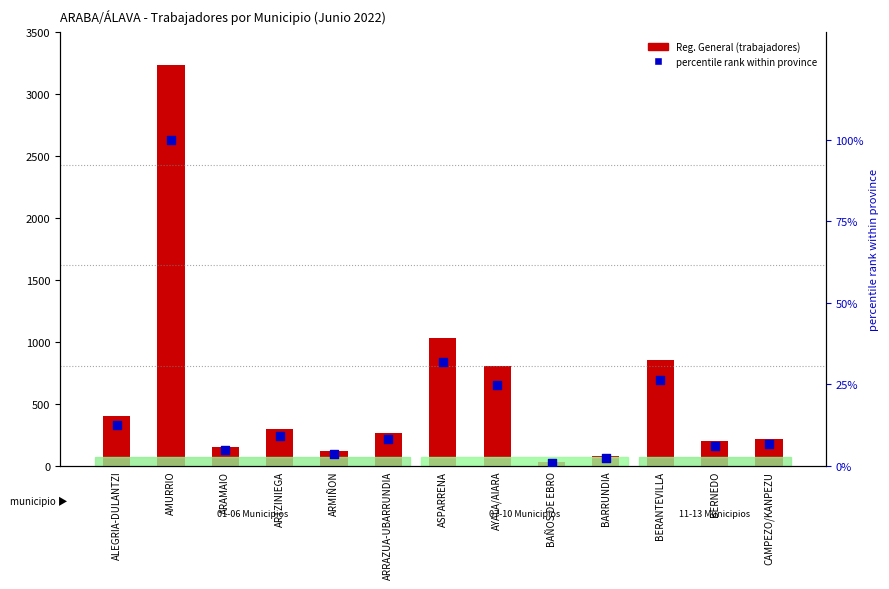

What is the total value across all series at AMURRIO?

3338.0